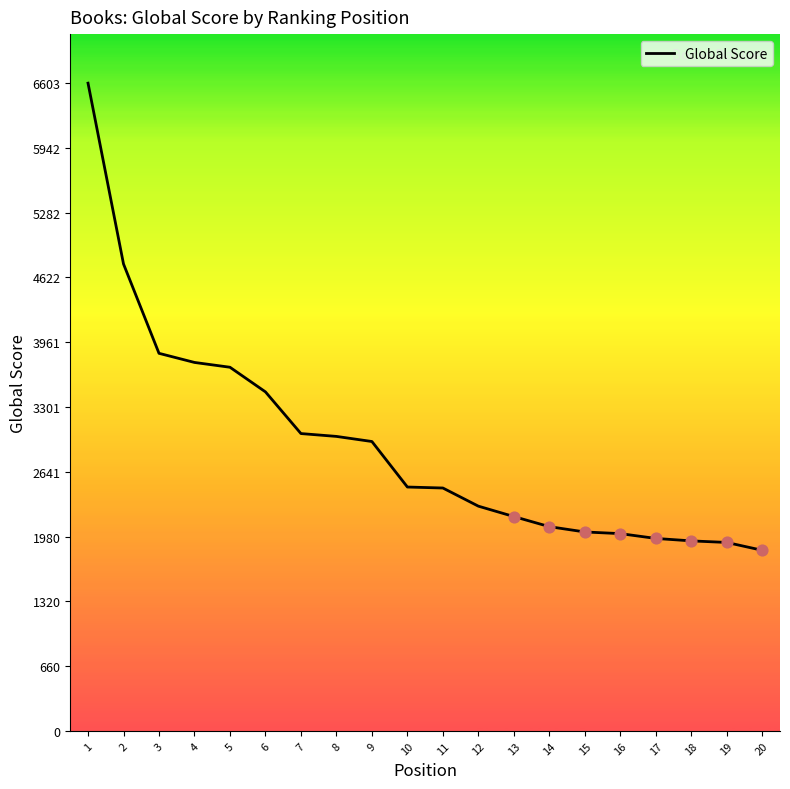

What is the ratio of the value at 17 to the value at 14?

0.9